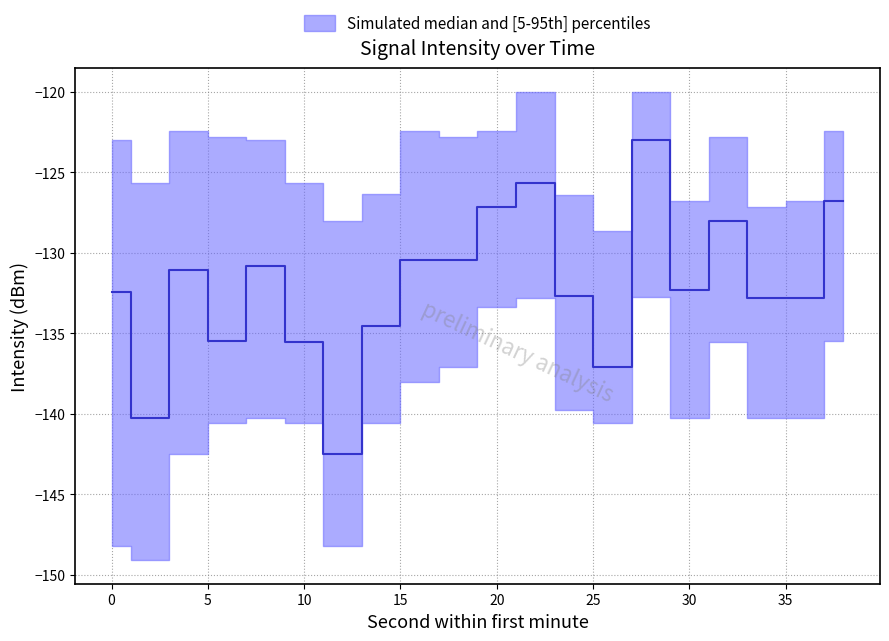

At which category does the chart reach its minimum across all series?

2